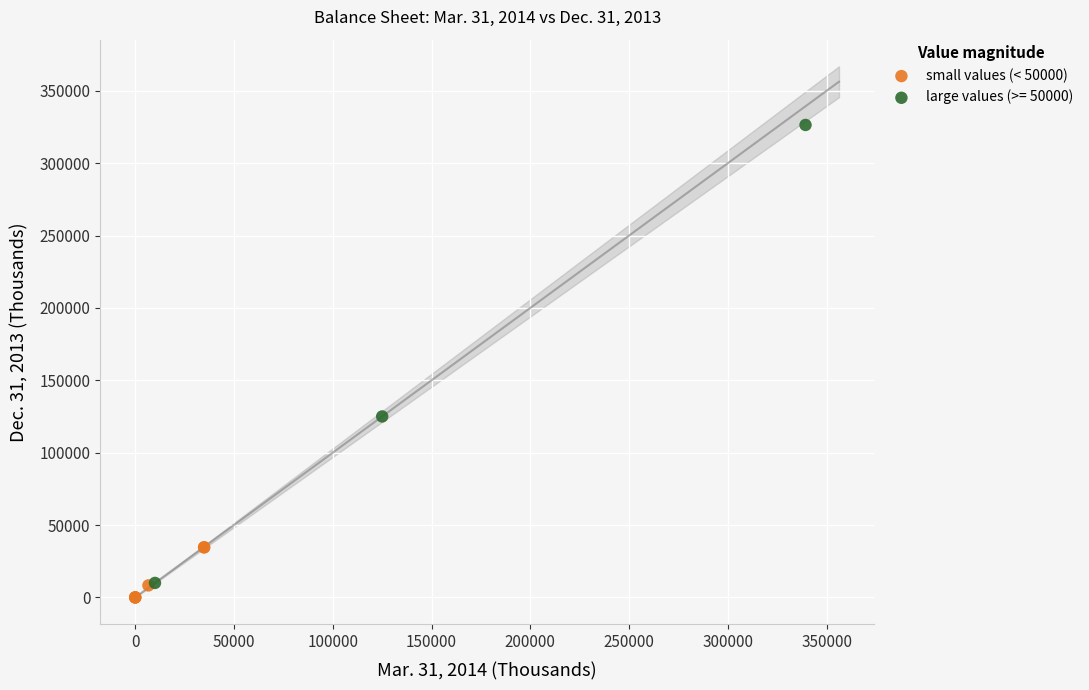

Which series reaches the maximum Y coordinate?

large values (>= 50000)